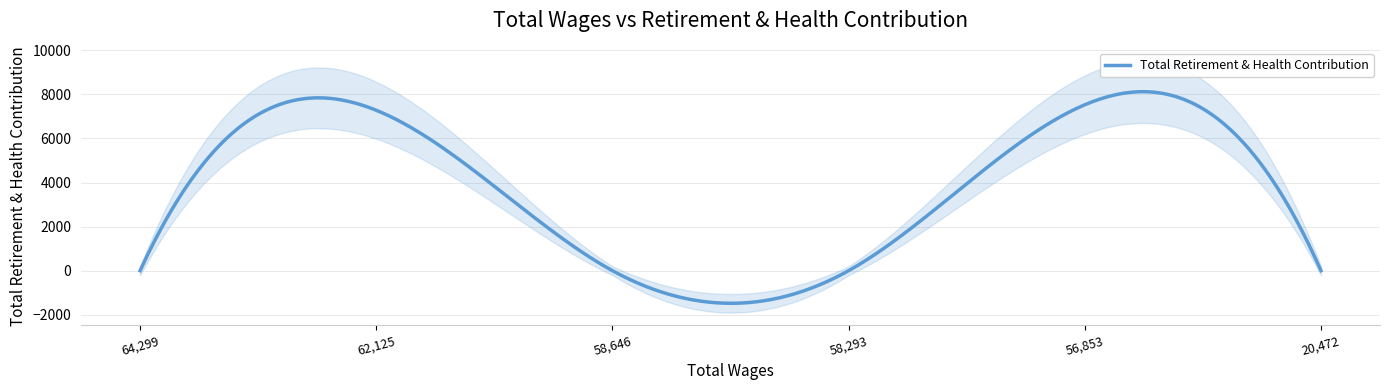

Rank the categories by value from highest to lowest.

56853.0, 62125.0, 64299.0, 58646.0, 58293.0, 20472.0